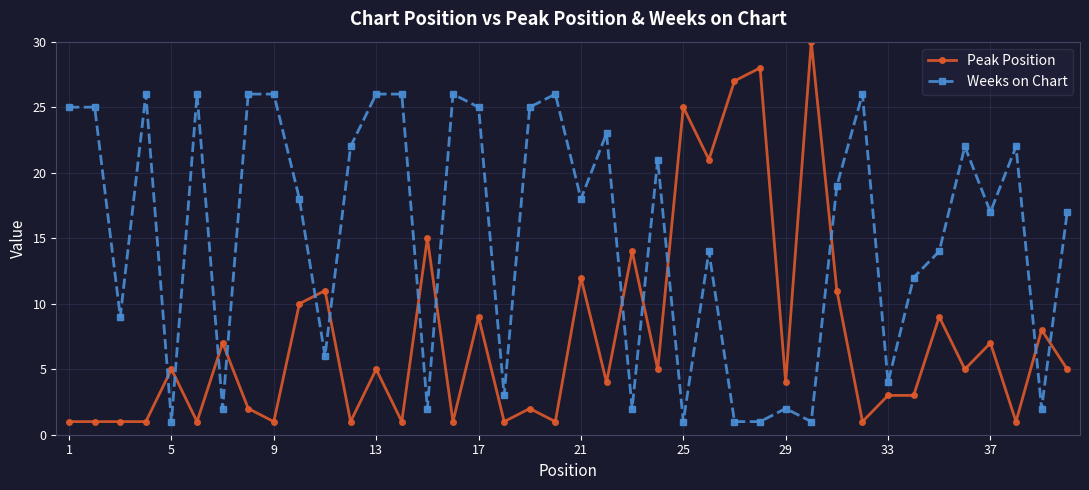

What is the difference between the maximum and minimum values in the Weeks on Chart series?

25